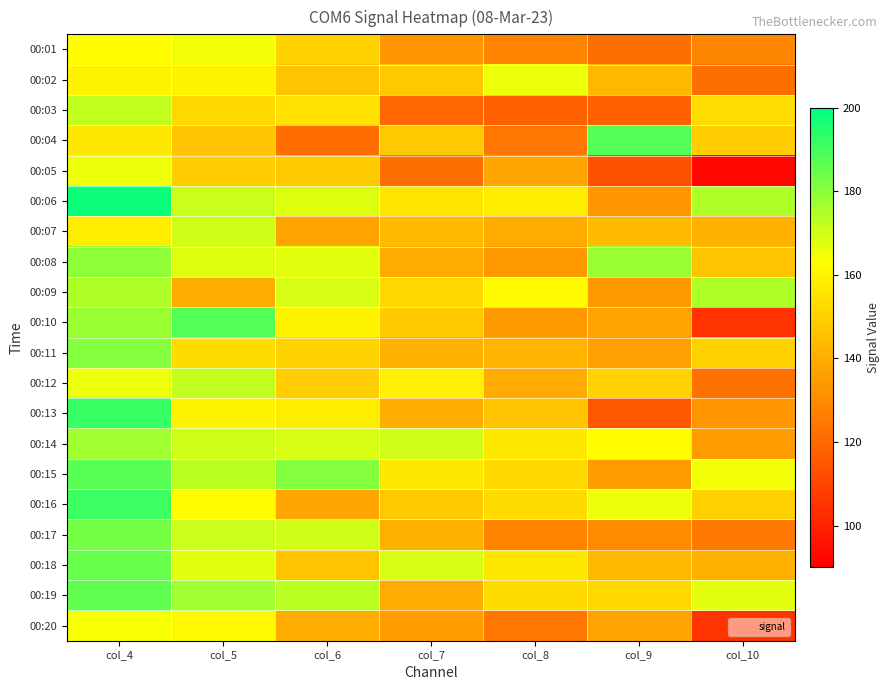

What is the spread (max minus min) of values at col_5?

48